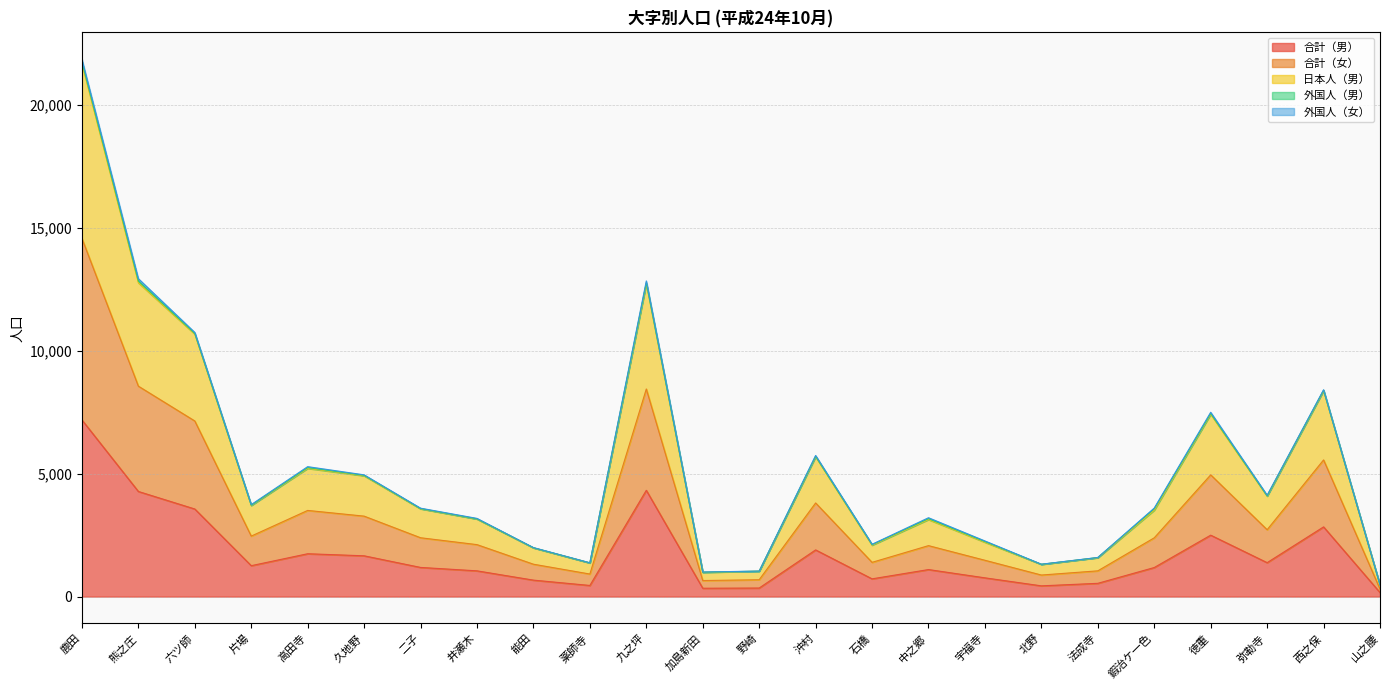

At which category is the sum across all series the highest?

鹿田